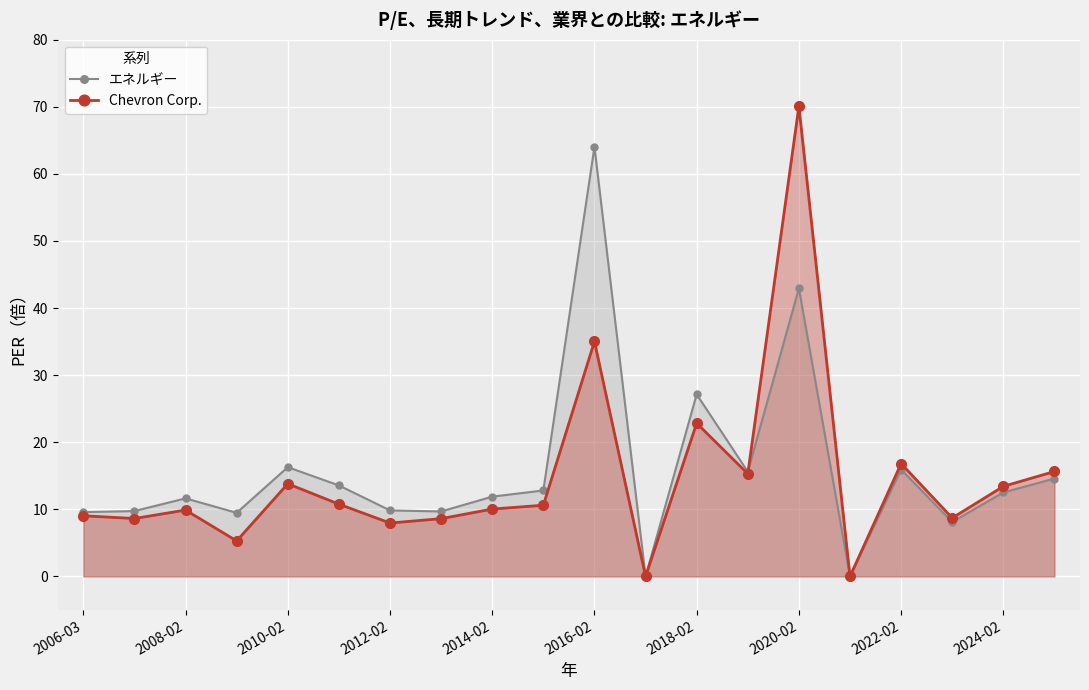

What is the greatest value displayed?

70.1